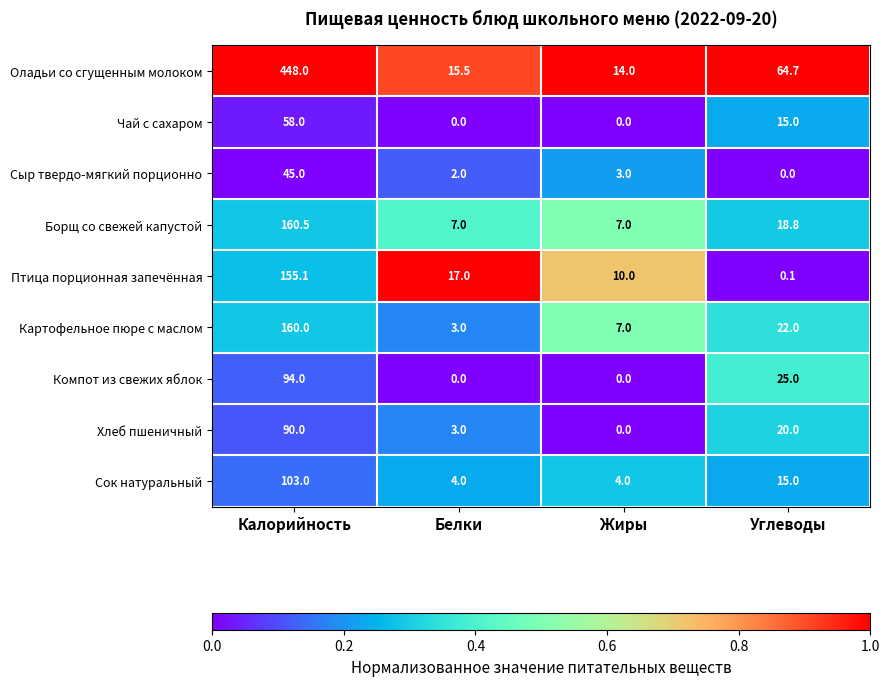

What is the approximate value of Хлеб пшеничный at Углеводы?

20.0